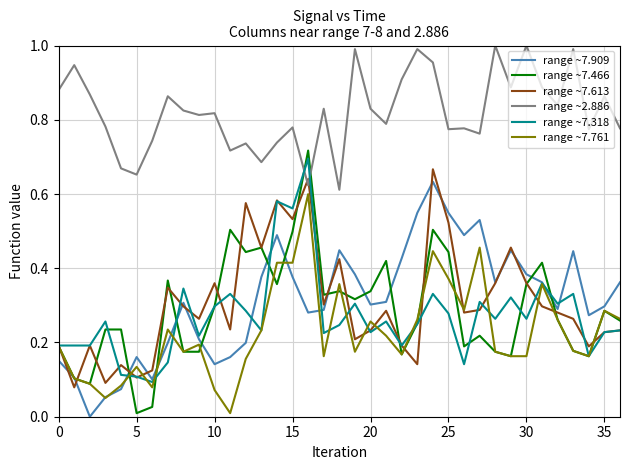

Which series has the widest spread of values?

range ~7.466